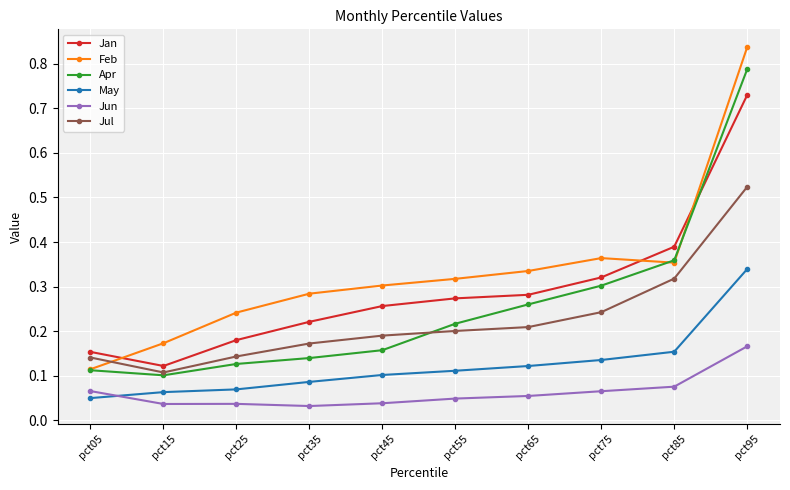

Which series has the widest spread of values?

Feb